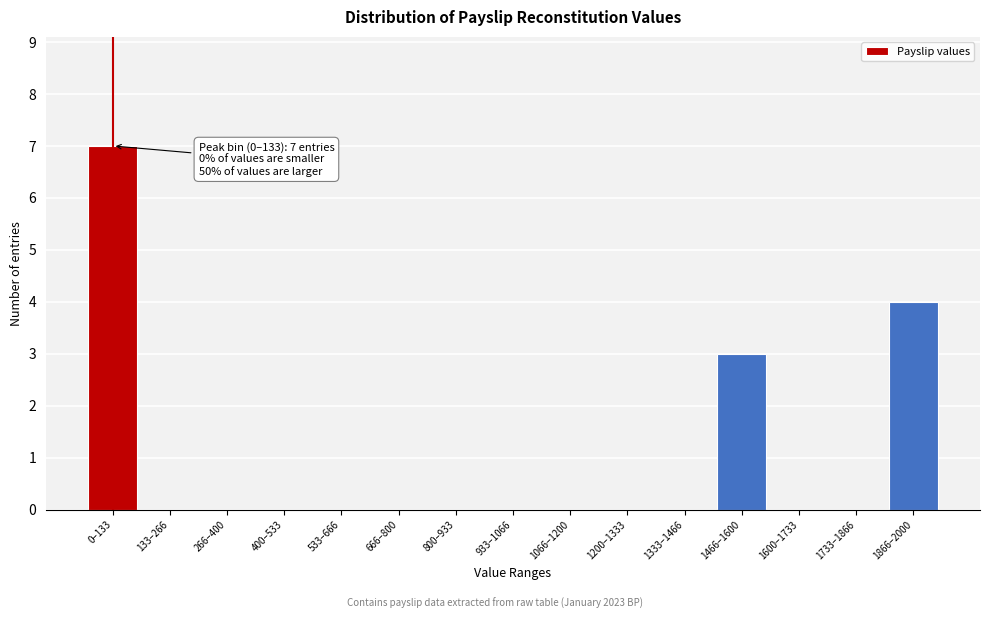

Reading left to right, list all the values displayed in this chart.

0–133=7	133–266=0	266–400=0	400–533=0	533–666=0	666–800=0	800–933=0	933–1066=0	1066–1200=0	1200–1333=0	1333–1466=0	1466–1600=3	1600–1733=0	1733–1866=0	1866–2000=4